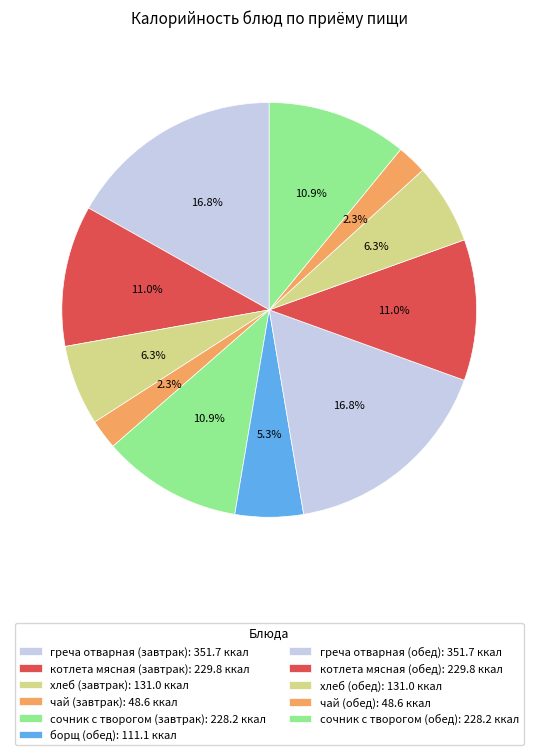

What is the total percentage of греча отварная (обед) and чай (завтрак)?

19.2%